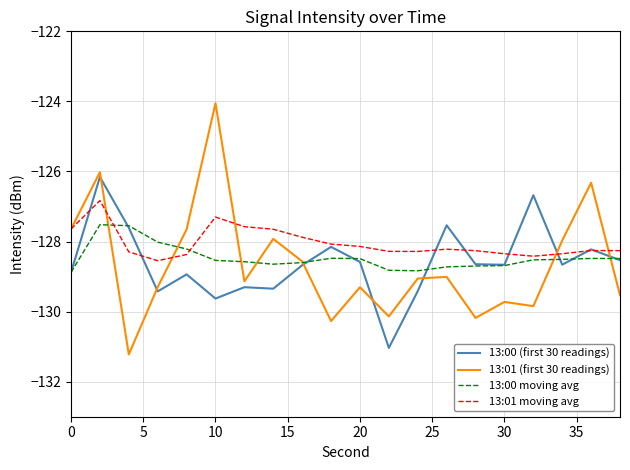

Which series has the largest range (max minus min)?

13:01 (first 30 readings)